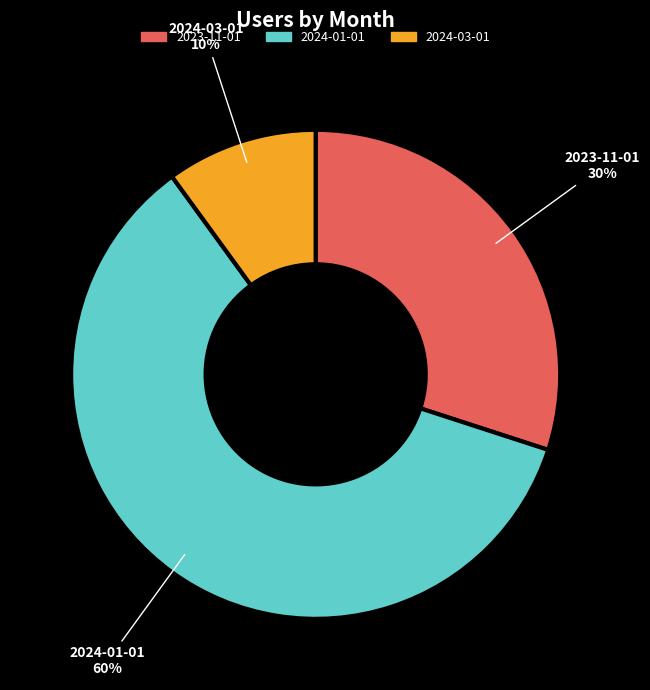

Does 2024-03-01 represent more than half of the total?

No